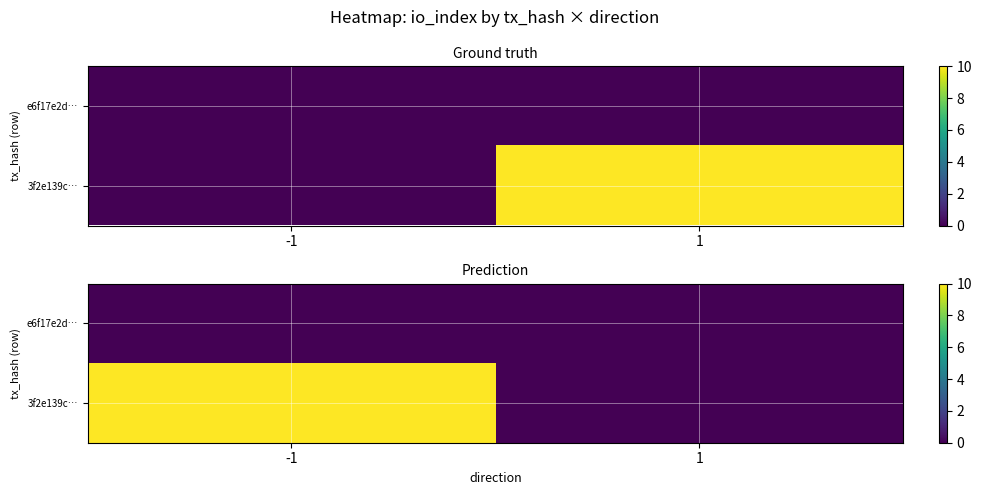

At which label does 3f2e139c… reach its peak?

-1